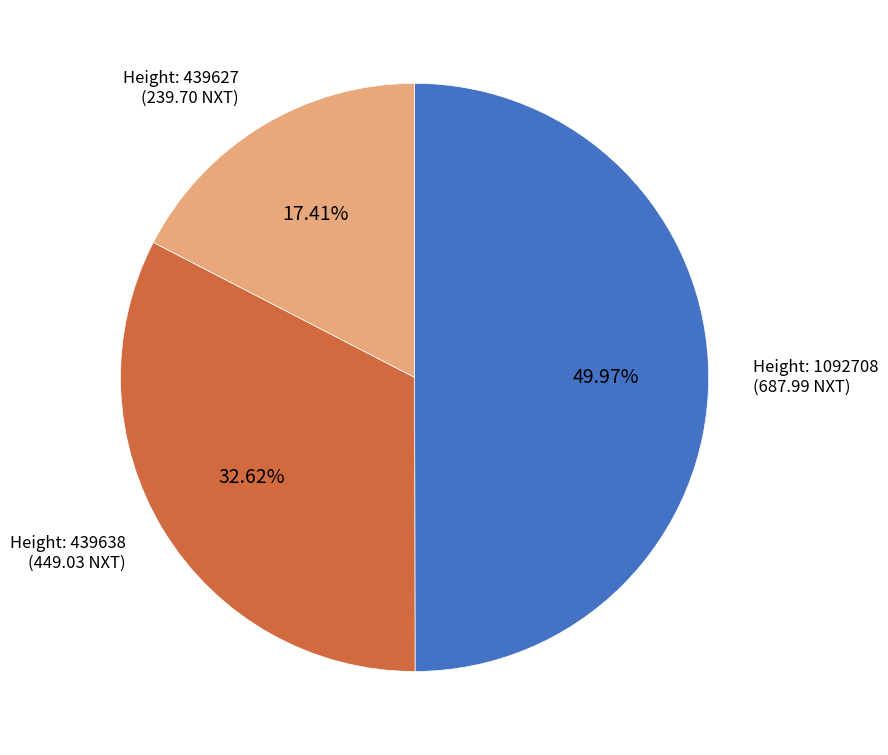

To the nearest percent, what is the average slice percentage?

33%